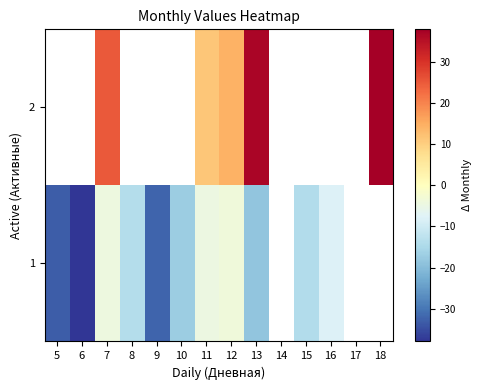

Count the number of categories in the chart.

14